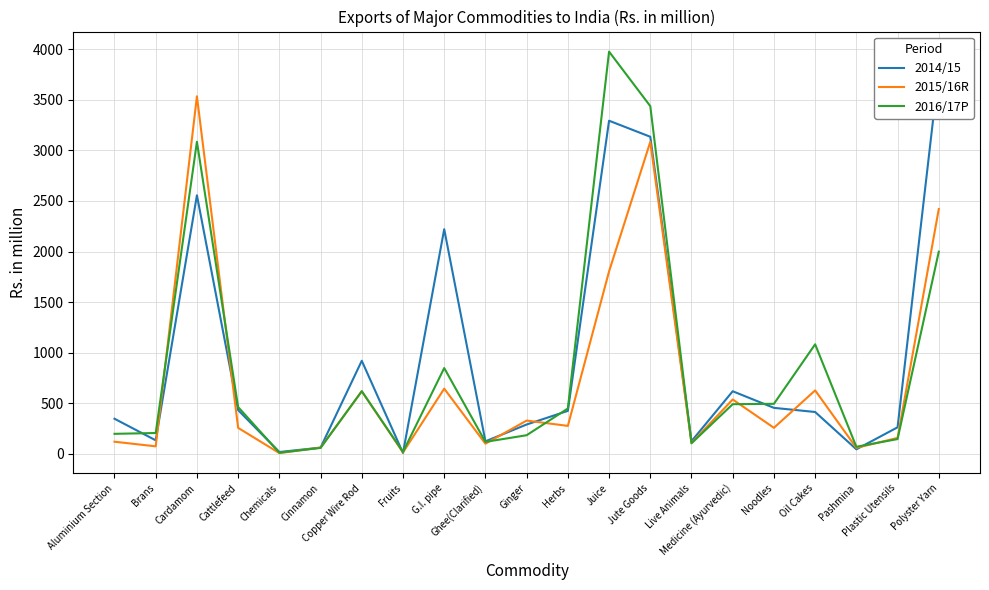

Reading left to right, list all the values displayed in this chart.

2014/15: 345.1	131.8	2556.5	430.5	15.9	59.4	918.8	6.5	2220.8	121.7	288.1	422.9	3294.2	3135.6	122.9	617.2	452.9	411.9	42.6	260.3	3792.4
2015/16R: 117.9	72.0	3536.0	254.9	5.2	59.4	616.6	11.7	642.8	98.1	326.9	274.3	1803.7	3084.9	104.7	535.7	255.4	625.6	57.1	155.5	2420.3
2016/17P: 195.8	204.0	3086.0	461.0	8.8	56.5	617.9	16.9	846.8	116.1	182.1	446.6	3978.0	3438.5	102.3	489.1	492.9	1081.7	67.7	144.0	1998.8